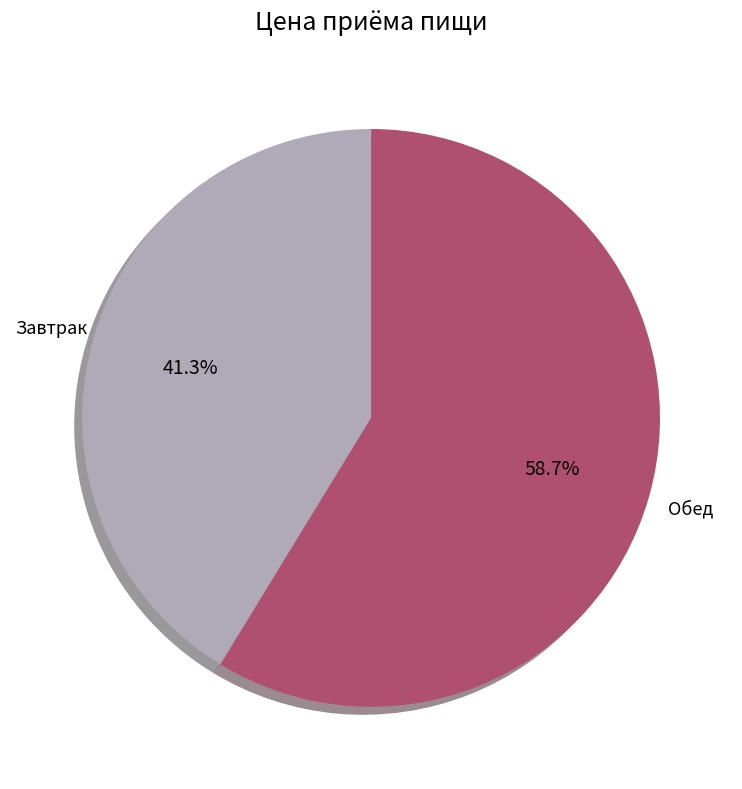

How many slices are in this pie chart?

2